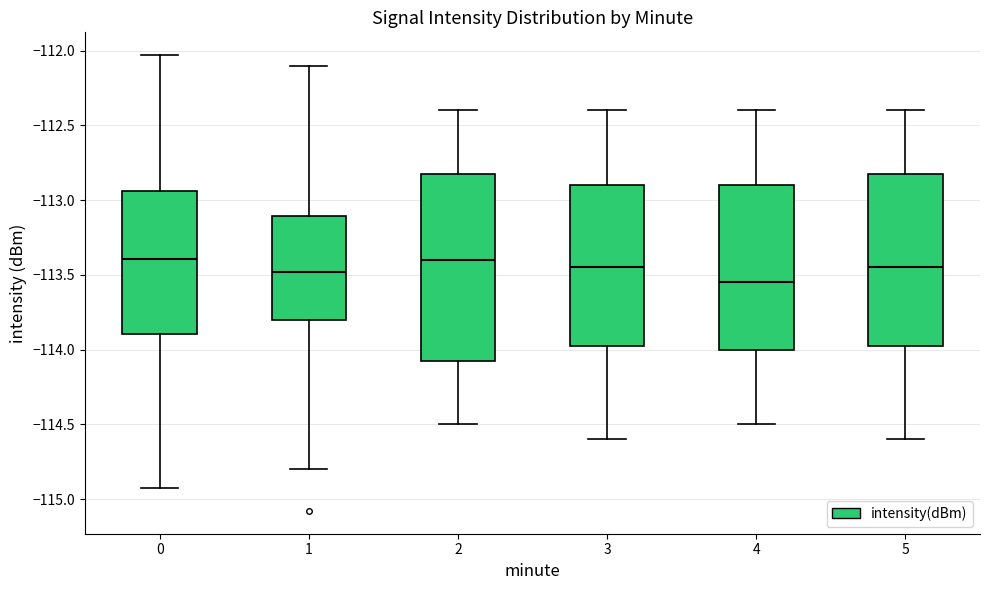

Reading left to right, read every box against the y-axis: the position of its median line, the range the box covers, and the ends of its whiskers. The values are not printed on the chart, so give them approximately, as read against the axis.

0: median -113.40, box -113.90 to -112.95, whiskers -114.90 to -112.05
1: median -113.50, box -113.80 to -113.10, whiskers -114.80 to -112.10
2: median -113.40, box -114.05 to -112.80, whiskers -114.50 to -112.40
3: median -113.45, box -113.95 to -112.90, whiskers -114.60 to -112.40
4: median -113.55, box -114.00 to -112.90, whiskers -114.50 to -112.40
5: median -113.45, box -113.95 to -112.80, whiskers -114.60 to -112.40